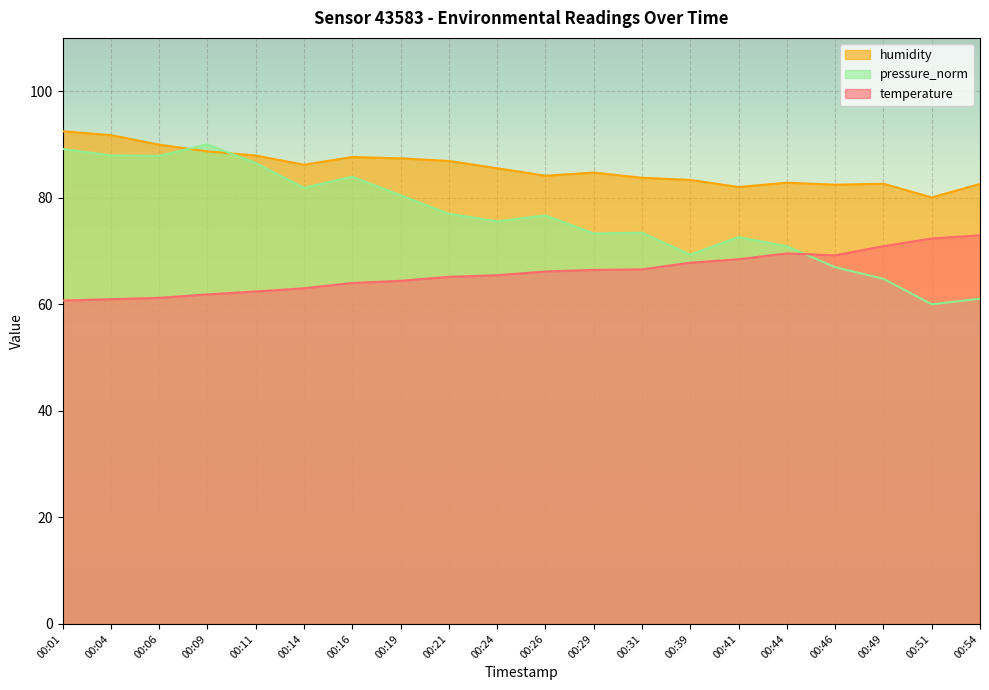

Reading right to left, what are all the values shown in this chart?

temperature: 00:54=73.0	00:51=72.4	00:49=70.9	00:46=69.2	00:44=69.5	00:41=68.5	00:39=67.8	00:31=66.5	00:29=66.4	00:26=66.2	00:24=65.5	00:21=65.1	00:19=64.4	00:16=64.0	00:14=63.0	00:11=62.4	00:09=61.8	00:06=61.2	00:04=60.9	00:01=60.7
humidity: 00:54=82.6	00:51=80.0	00:49=82.6	00:46=82.4	00:44=82.8	00:41=82.0	00:39=83.3	00:31=83.7	00:29=84.7	00:26=84.1	00:24=85.5	00:21=86.9	00:19=87.4	00:16=87.6	00:14=86.2	00:11=87.9	00:09=88.7	00:06=90.0	00:04=91.8	00:01=92.5
pressure_norm: 00:54=61.0	00:51=60.0	00:49=64.8	00:46=67.0	00:44=70.9	00:41=72.6	00:39=69.3	00:31=73.4	00:29=73.3	00:26=76.7	00:24=75.6	00:21=77.0	00:19=80.5	00:16=83.9	00:14=81.9	00:11=86.5	00:09=90.0	00:06=87.9	00:04=87.9	00:01=89.2